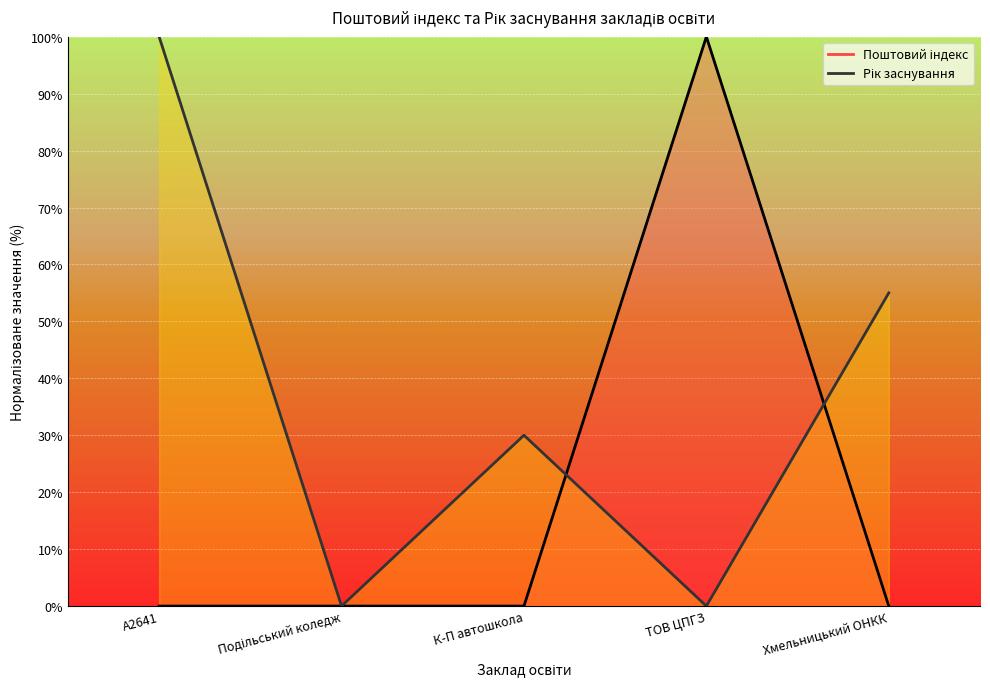

What is the total value across all series at К-П автошкола?

30.0